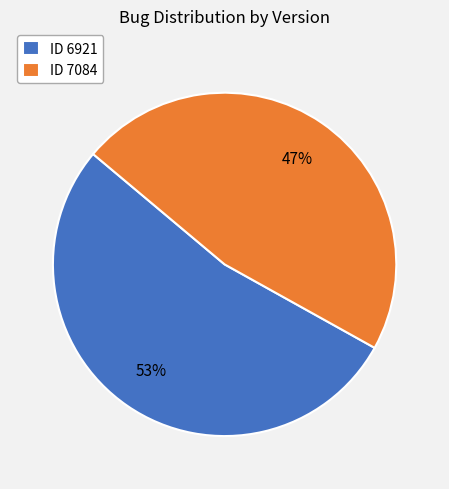

To the nearest percent, what is the difference between the largest and smallest slice percentages?

6%